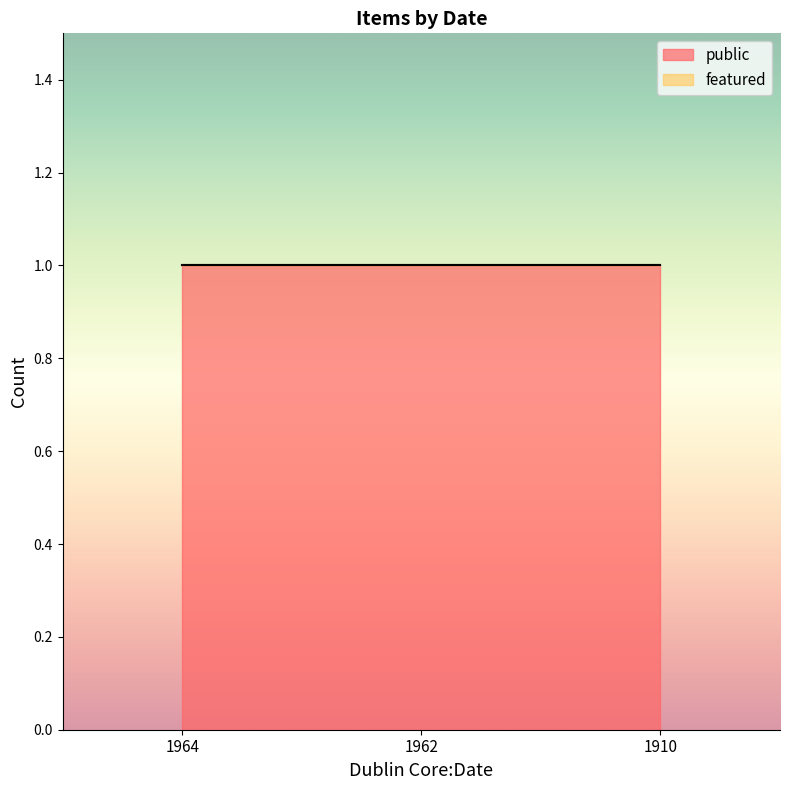

The public series shows 2 at 1964. True or false?

False